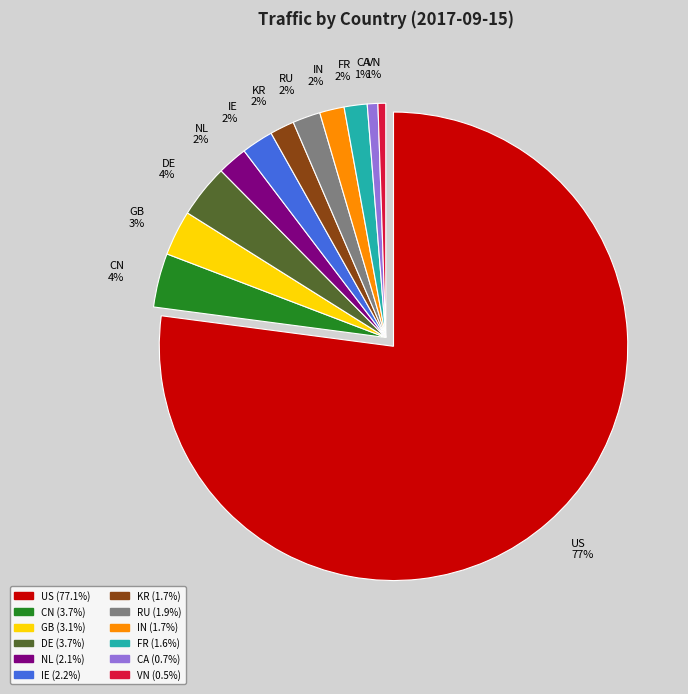

Approximately how many times larger is the value at FR compared to IN?

0.9